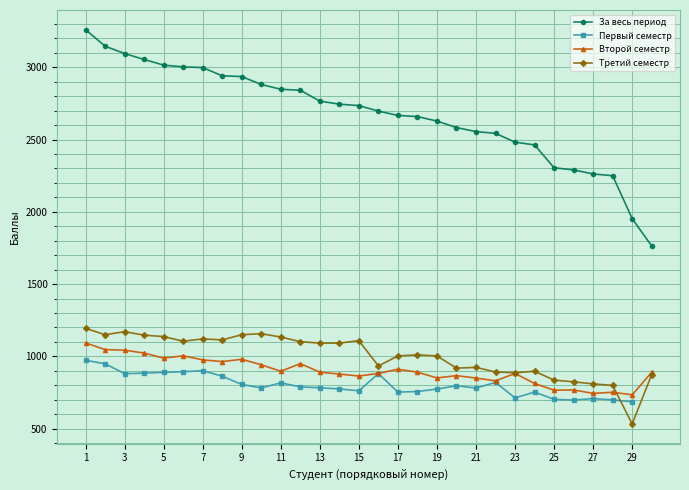

What is the difference between the maximum and minimum values in the Первый семестр series?

287.0